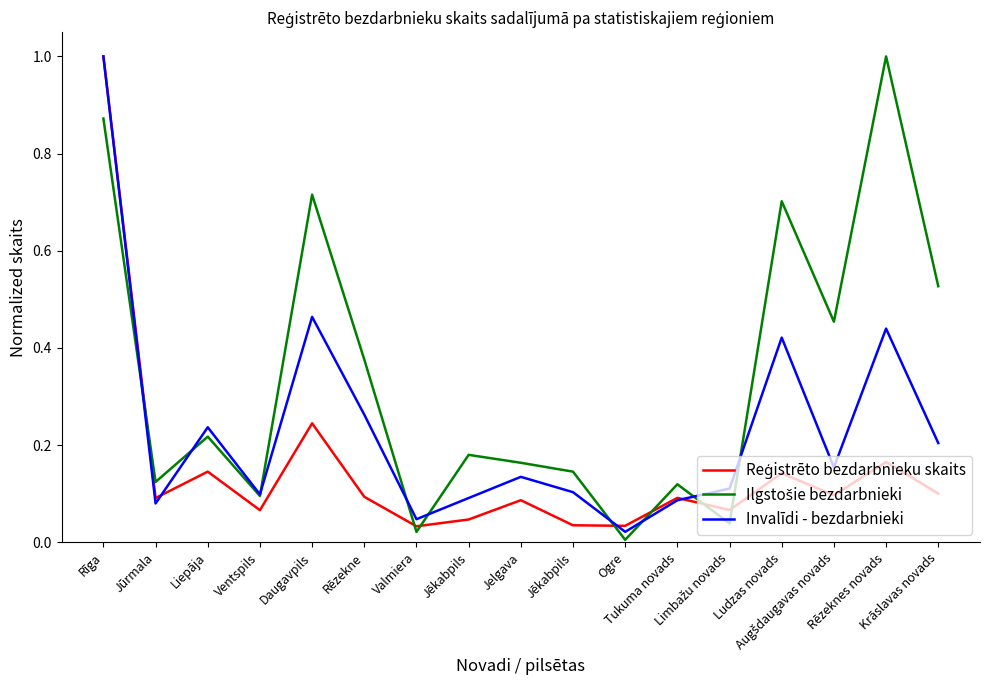

After their last crossing, which series has the higher values: Reģistrēto bezdarbnieku skaits or Ilgstošie bezdarbnieki?

Ilgstošie bezdarbnieki